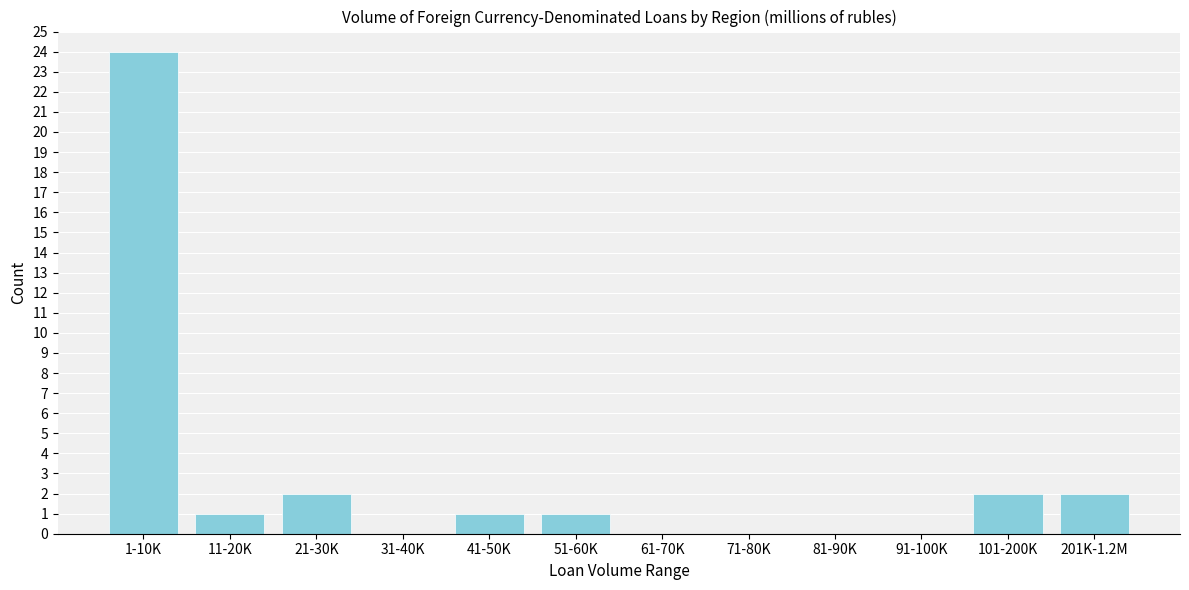

Reading left to right, list all the values displayed in this chart.

1-10K=24	11-20K=1	21-30K=2	31-40K=0	41-50K=1	51-60K=1	61-70K=0	71-80K=0	81-90K=0	91-100K=0	101-200K=2	201K-1.2M=2